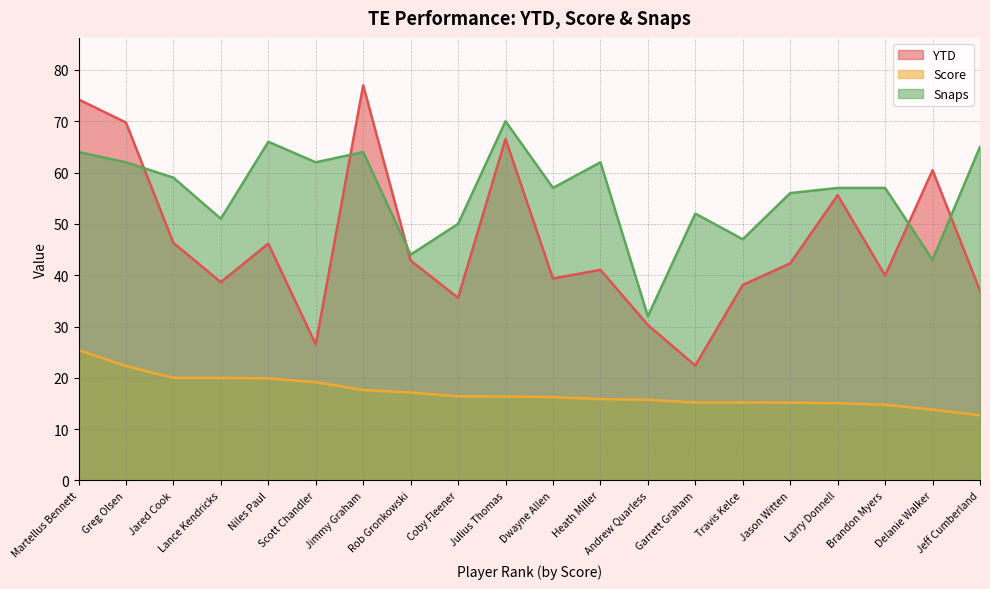

Rank the series by their maximum value, from highest to lowest.

YTD, Snaps, Score